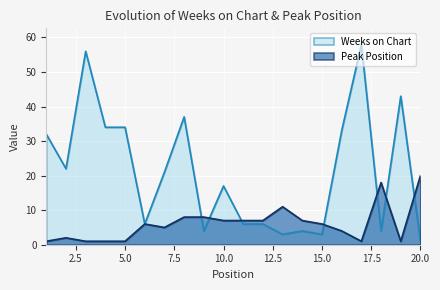

Where does the Weeks on Chart series first go above 21?

1